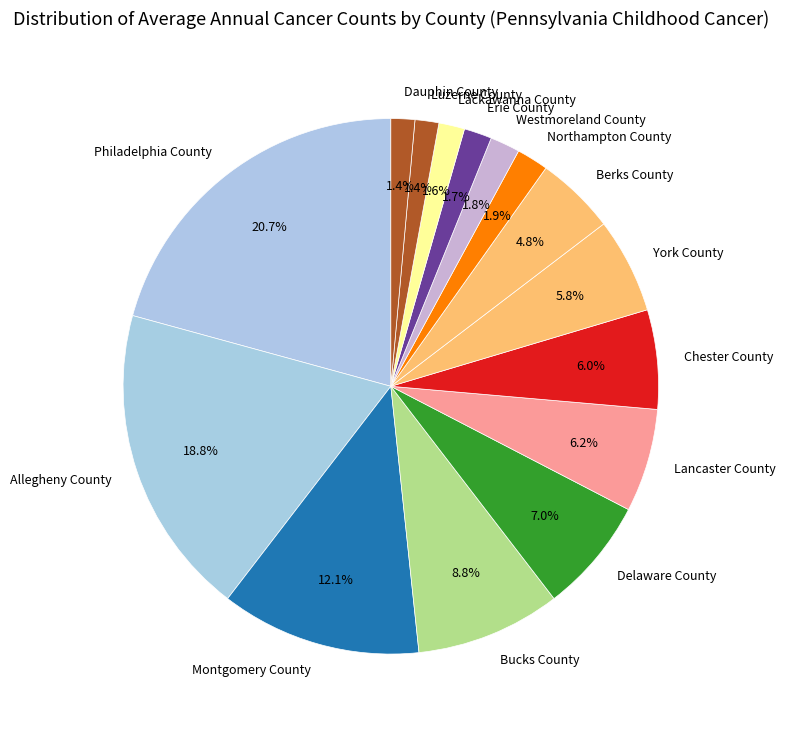

Do Bucks County and Chester County together represent more than half of the pie?

No